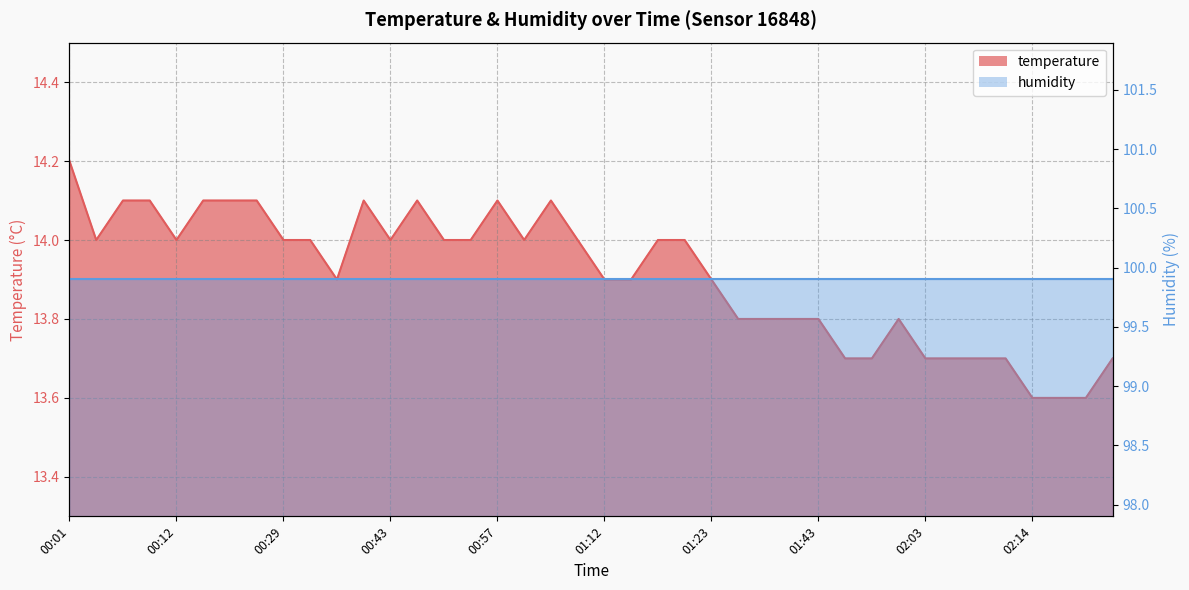

Is it true that the value at 01:20 is 14.0?

True